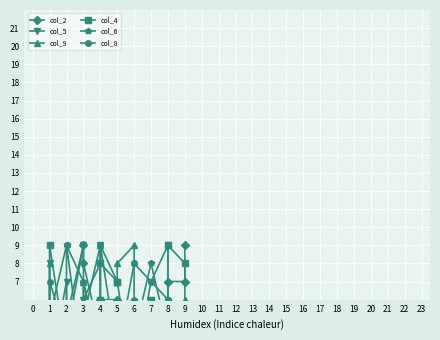

Reading left to right, what are all the values shown in this chart?

col_2: 3	2	5	5	9	8	4	6	6	3	1	1	4	2	7	7	9
col_5: 8	2	7	4	9	6	8	9	3	1	3	2	7	9	4	5	5
col_9: 8	5	2	2	1	7	3	9	7	8	9	4	5	4	3	6	6
col_4: 2	9	3	1	4	5	6	8	7	7	1	3	6	5	9	8	4
col_6: 5	5	9	9	7	7	2	3	3	1	6	4	8	4	6	1	2
col_8: 3	7	4	9	2	5	9	4	1	3	8	8	7	6	6	5	2